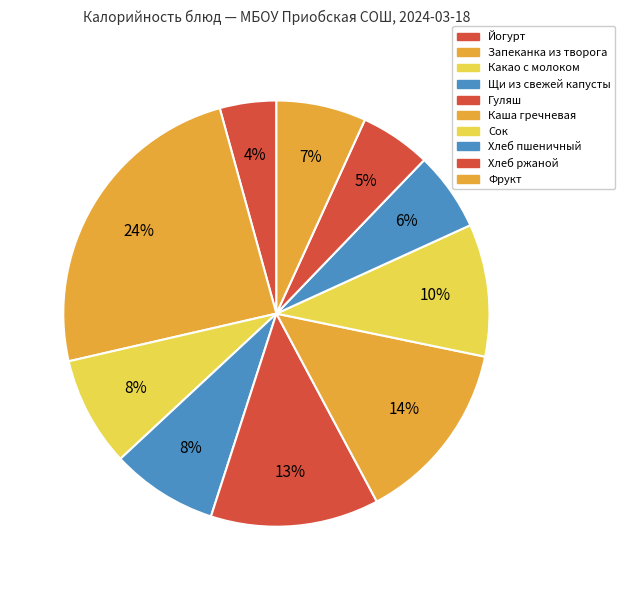

To the nearest percent, what percentage of the pie is Запеканка из творога?

24%